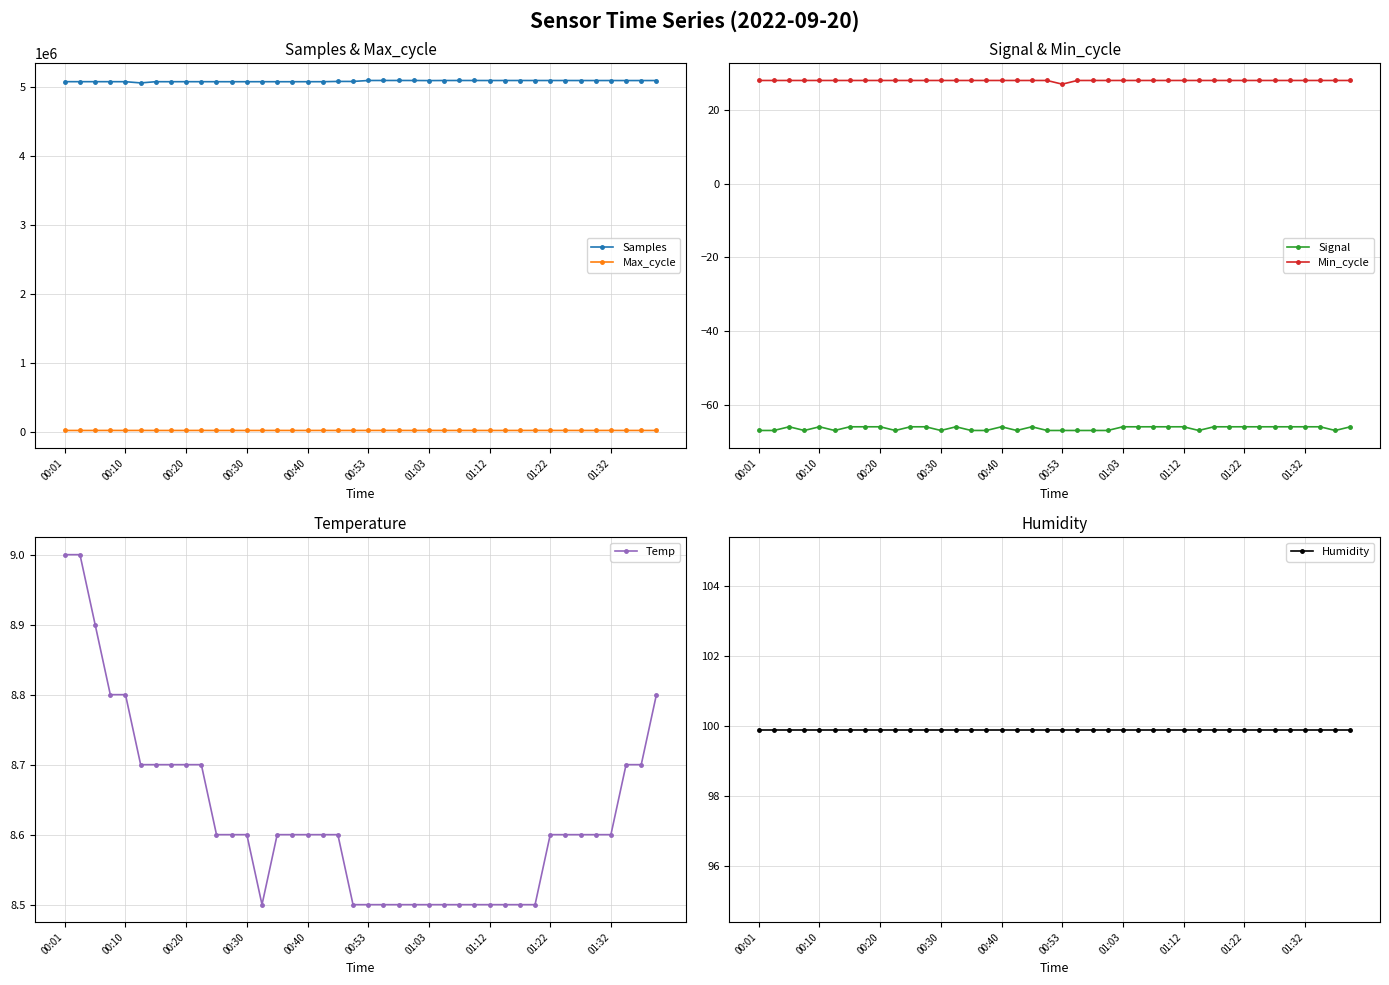

How many series are shown in this chart?

6